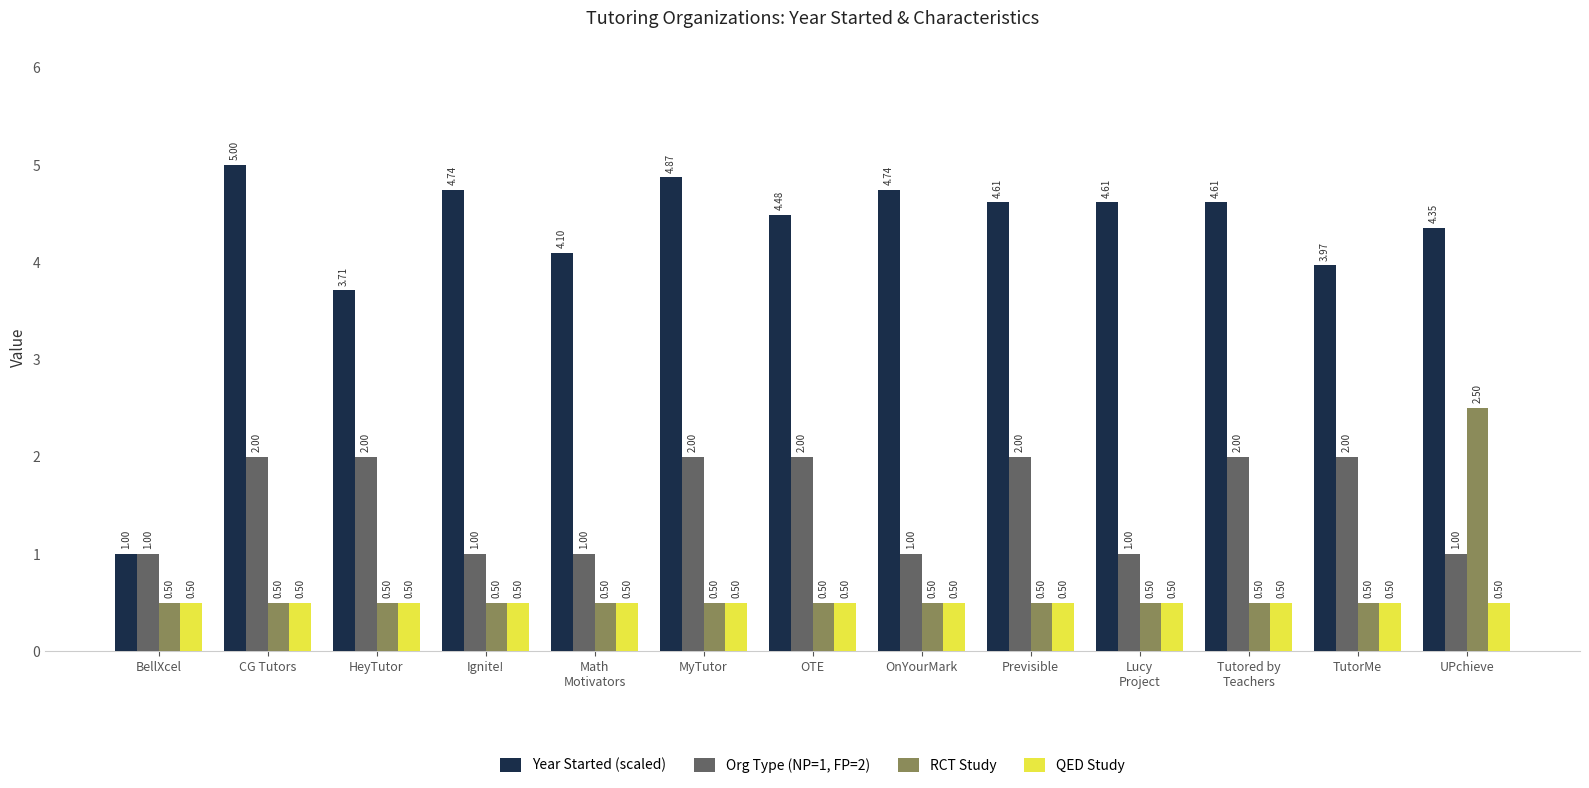

Read the QED Study value at BellXcel.

0.5